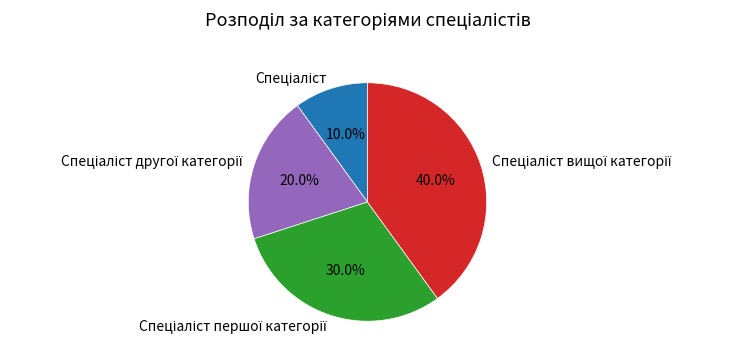

Is there any slice that represents more than half of the pie?

No